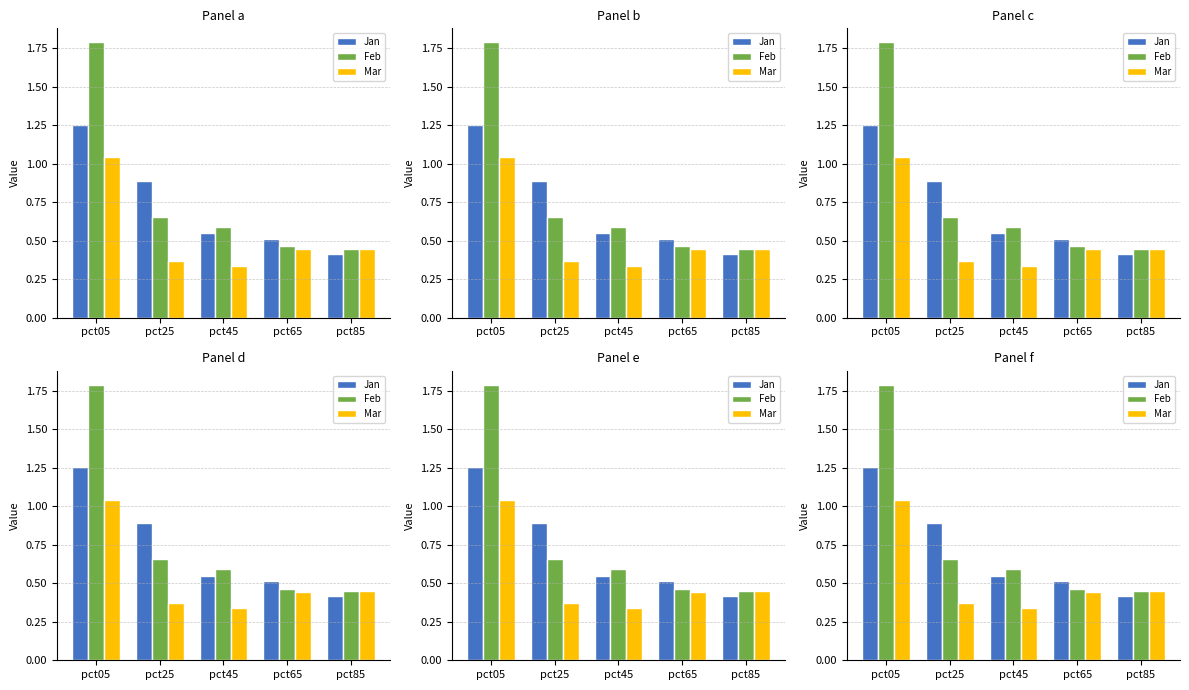

At which label does Mar reach its peak?

pct05